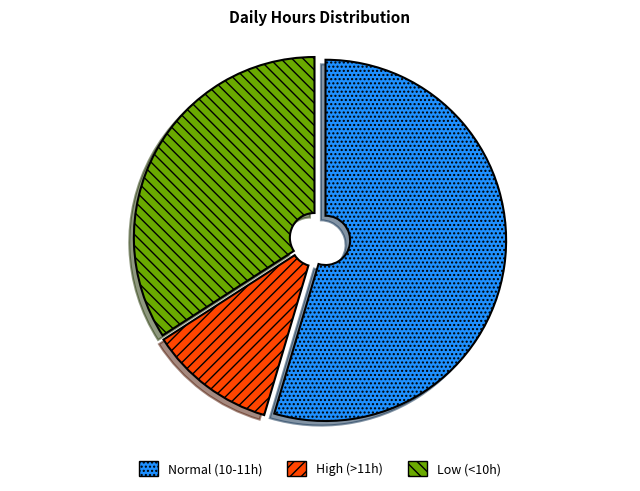

The Low (<10h) slice represents 44% of the pie. True or false?

False